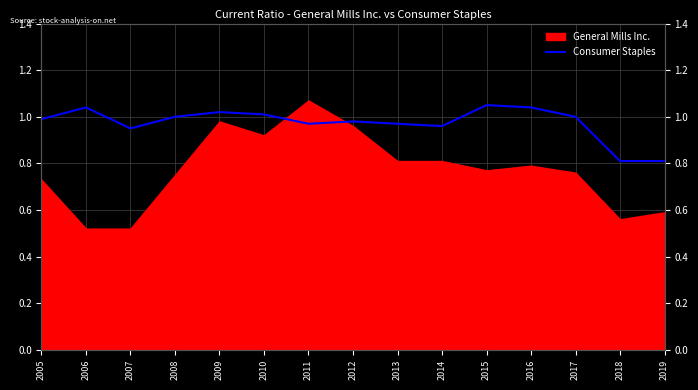

The value at 2009 is 0.6. True or false?

False